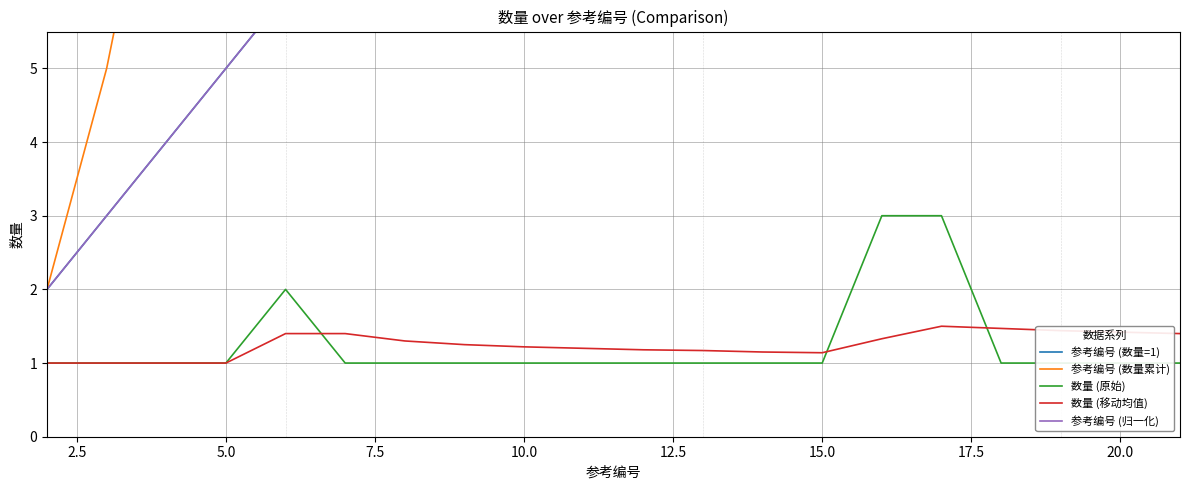

The 数量 (移动均值) series shows 0.8 at 17.5. True or false?

False